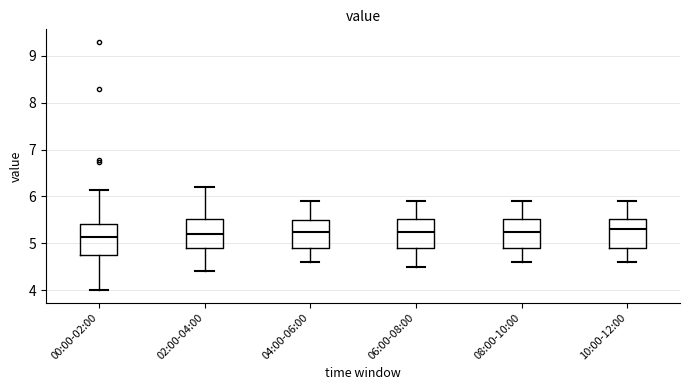

Reading left to right, read every box against the y-axis: the position of its median line, the range the box covers, and the ends of its whiskers. The values are not printed on the chart, so give them approximately, as read against the axis.

00:00-02:00: median 5.1, box 4.8 to 5.4, whiskers 4.0 to 6.1
02:00-04:00: median 5.2, box 4.9 to 5.5, whiskers 4.4 to 6.2
04:00-06:00: median 5.3, box 4.9 to 5.5, whiskers 4.6 to 5.9
06:00-08:00: median 5.3, box 4.9 to 5.5, whiskers 4.5 to 5.9
08:00-10:00: median 5.3, box 4.9 to 5.5, whiskers 4.6 to 5.9
10:00-12:00: median 5.3, box 4.9 to 5.5, whiskers 4.6 to 5.9